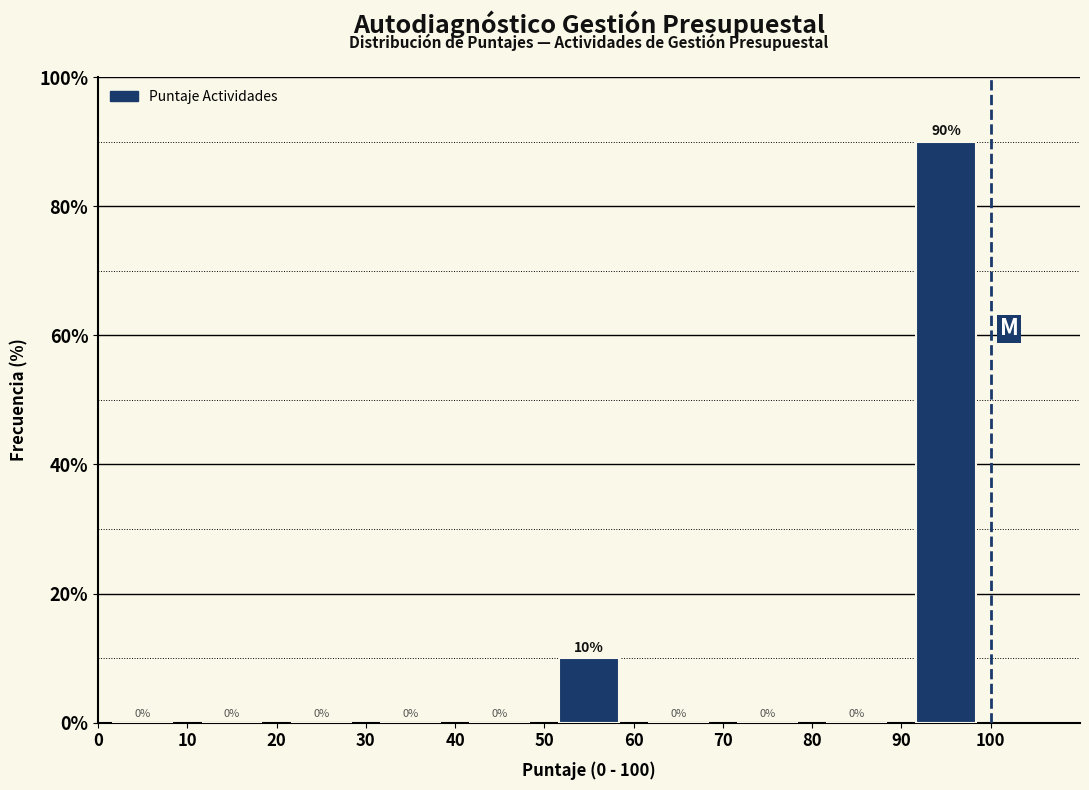

Over which range of the x-axis is the bar tallest?

90 to 100